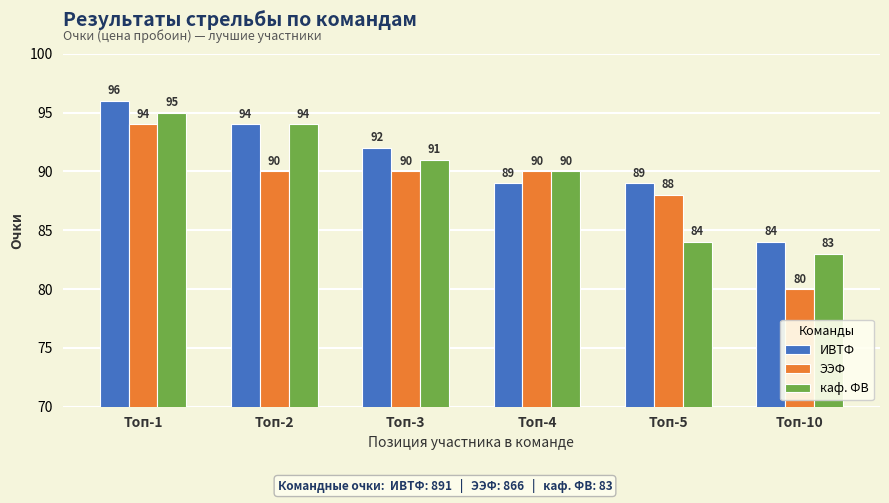

List the labels in order of каф. ФВ value, largest first.

Топ-1, Топ-2, Топ-3, Топ-4, Топ-5, Топ-10